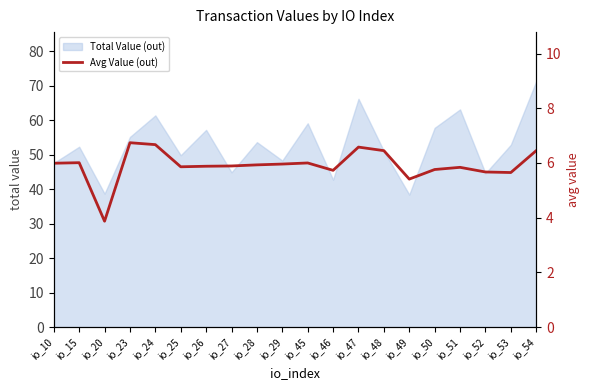

The value of Total Value (out) at io_47 is 66.2. True or false?

True